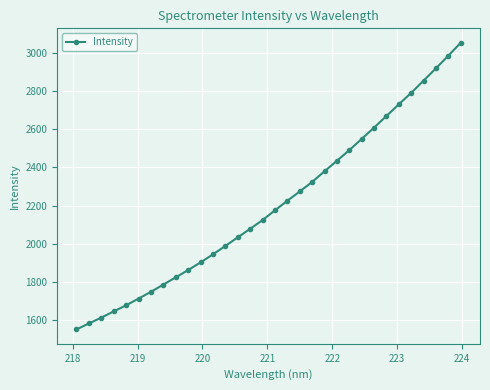

What is the average value?

2204.7